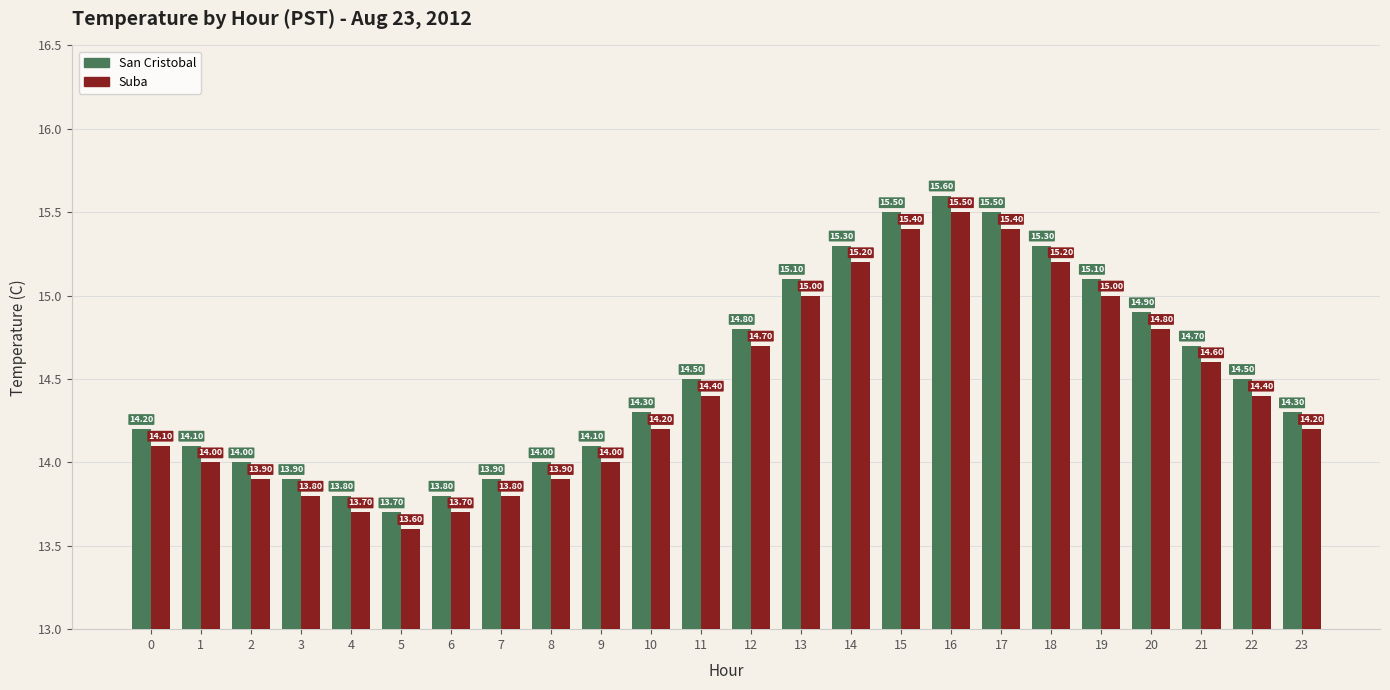

What is the difference between the highest and lowest values at 0?

0.1